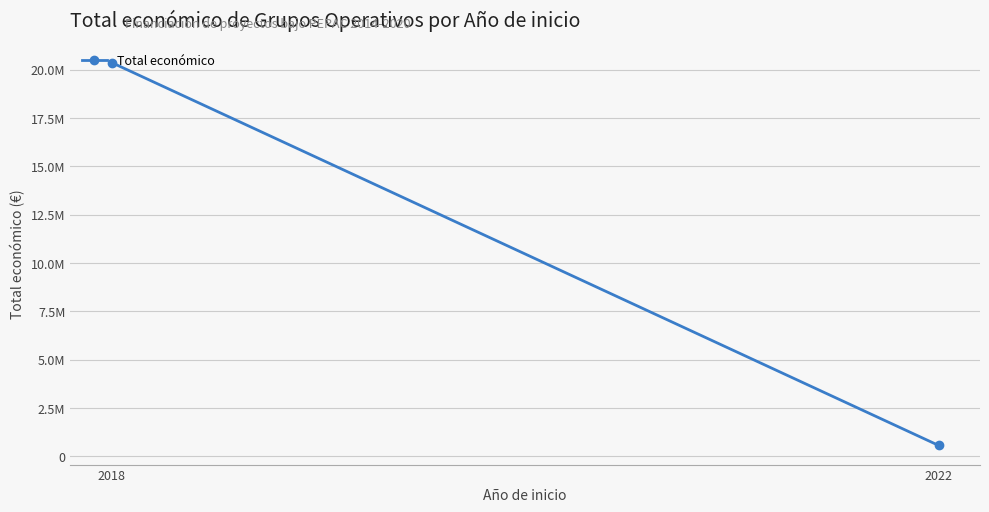

What is the difference between the maximum and minimum values?

19800893